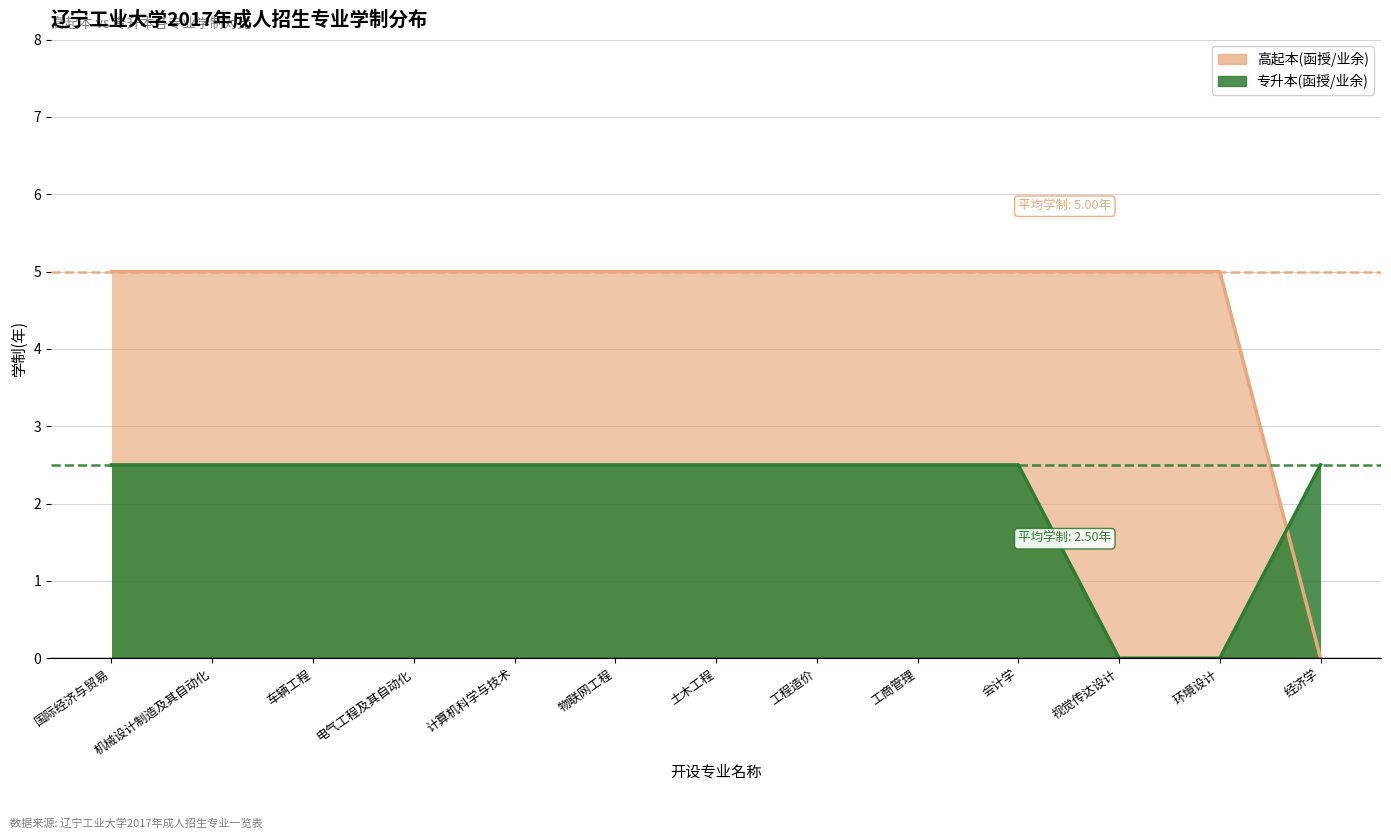

How many lines are shown in the chart?

2